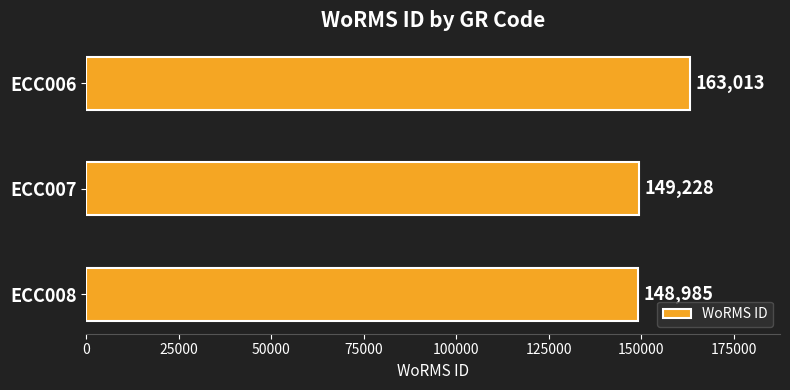

List the labels in order of value, largest first.

ECC006, ECC007, ECC008